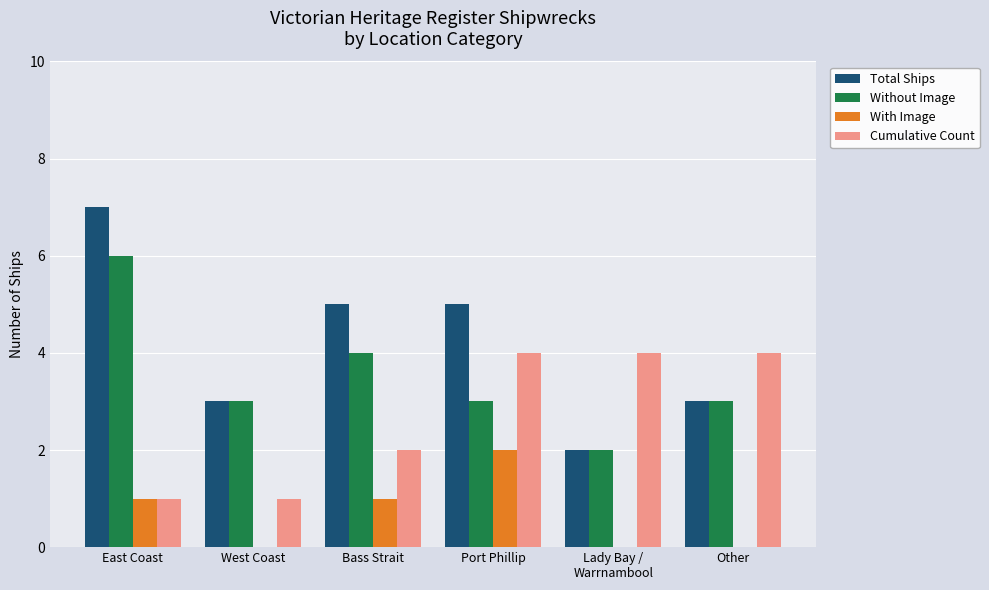

Reading left to right, what are all the values shown in this chart?

Total Ships: 7	3	5	5	2	3
Without Image: 6	3	4	3	2	3
With Image: 1	0	1	2	0	0
Cumulative Count: 1	1	2	4	4	4